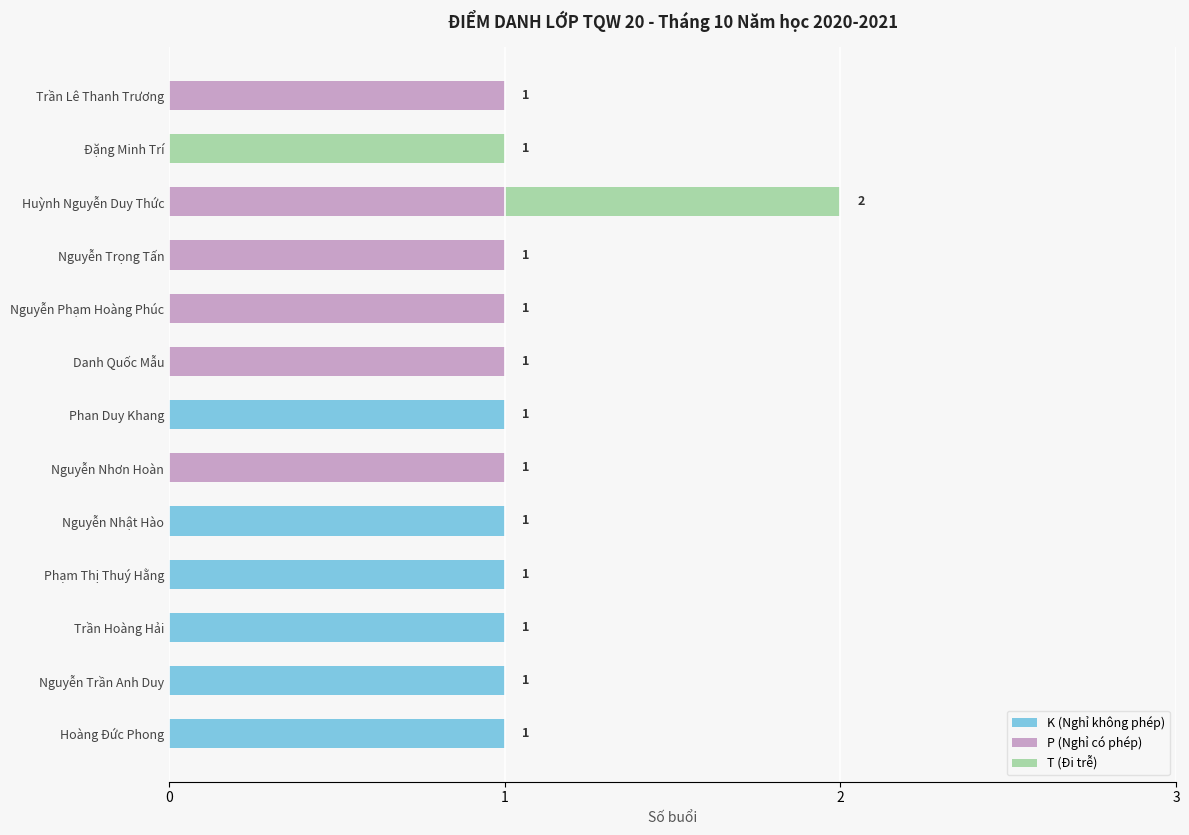

What are all the series names shown in the legend?

K (Nghỉ không phép), P (Nghỉ có phép), T (Đi trễ)